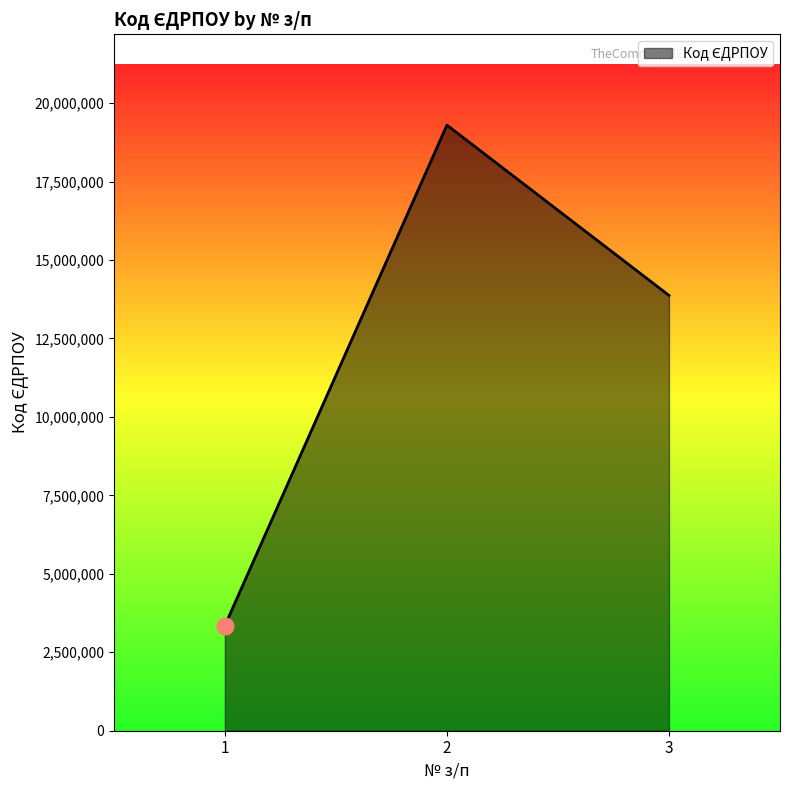

What is the minimum value shown in the chart?

3349507